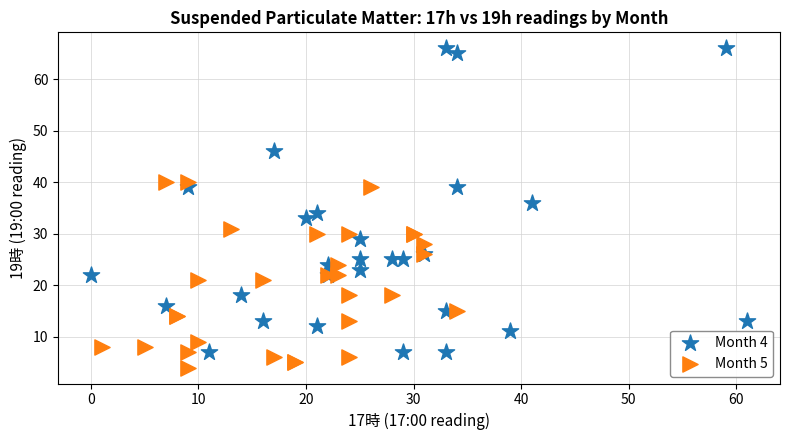

Which series reaches the maximum Y coordinate?

Month 4